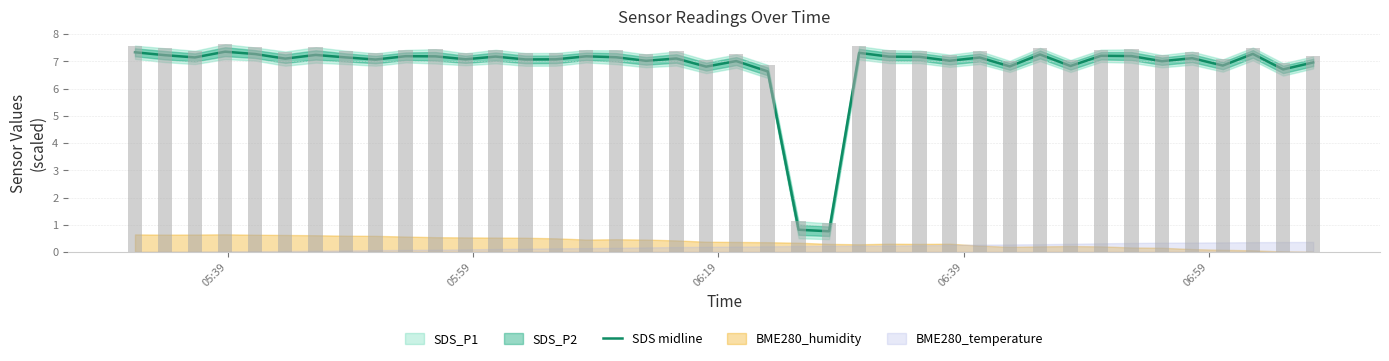

What is the sum of all values?

271.2